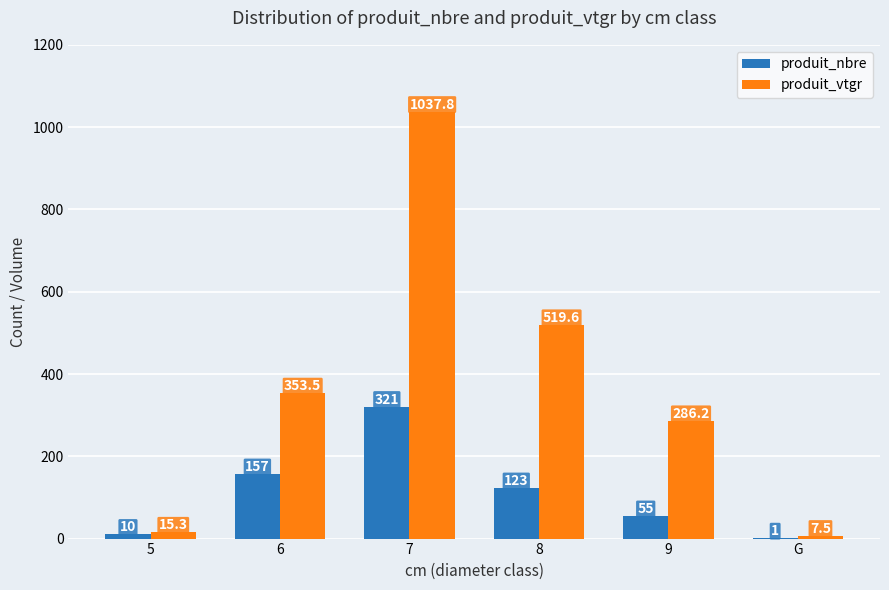

Which series has the largest range (max minus min)?

produit_vtgr